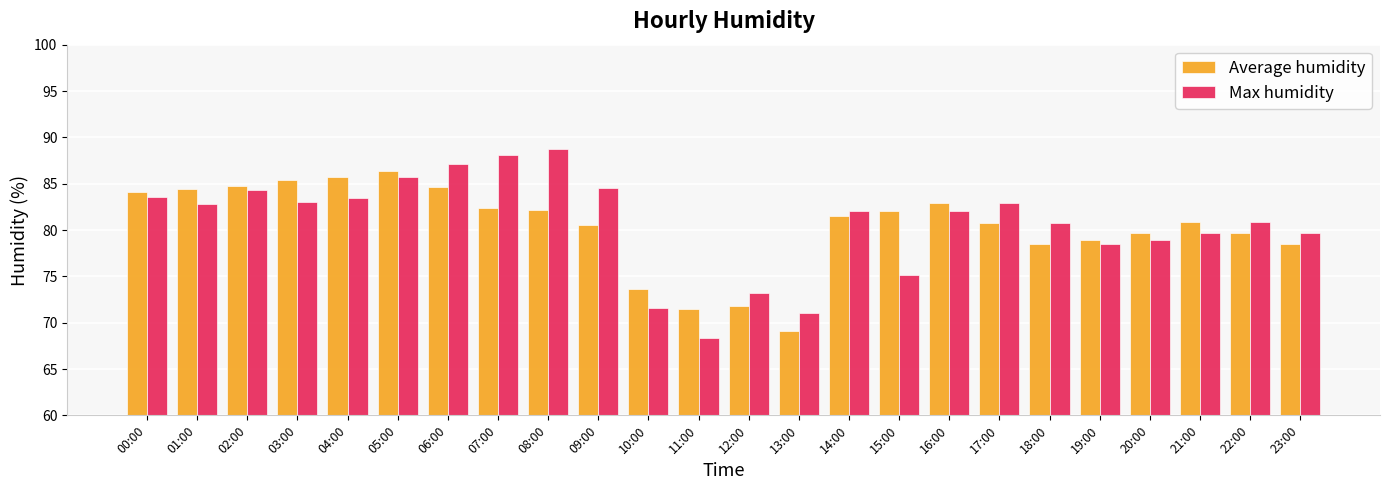

Read the Average humidity value at 03:00.

85.4